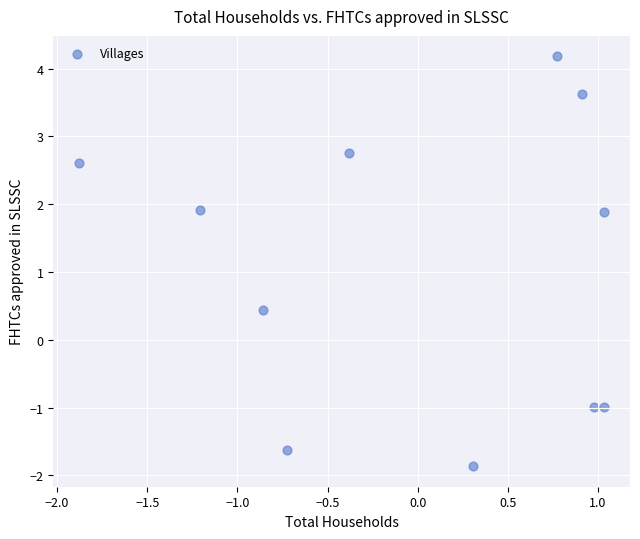

What Y value in the scatter plot is closest to 1?

0.4